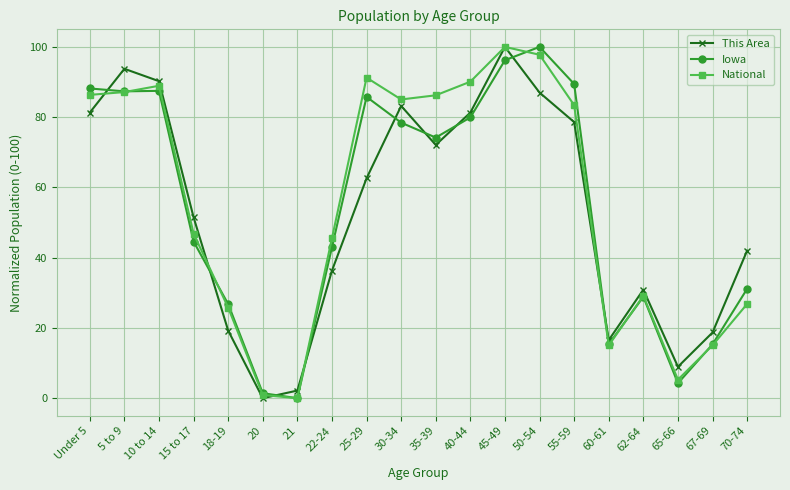

Is it true that This Area equals 58.4 at 22-24?

False